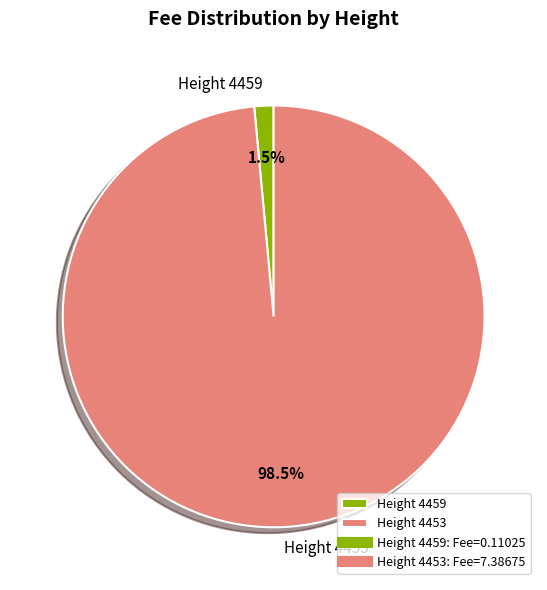

Is there a majority slice in this chart?

Yes